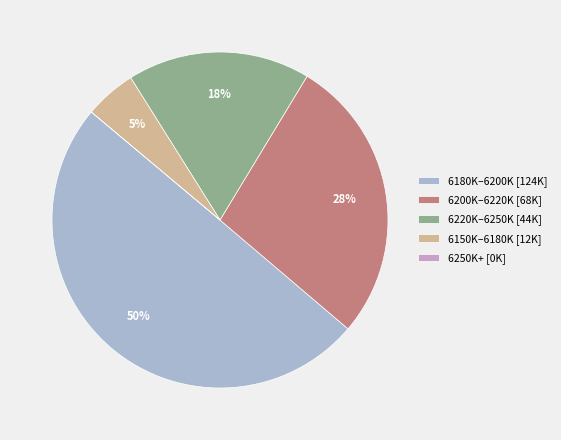

Which slice is the largest?

6180K–6200K [124K]